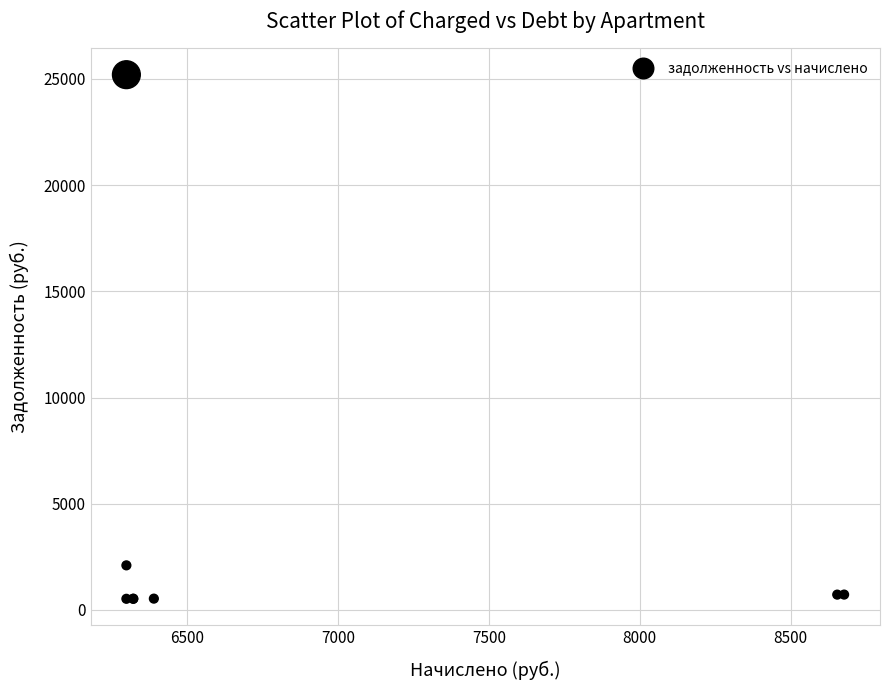

What Y value in the scatter plot is closest to 12861?

2099.2